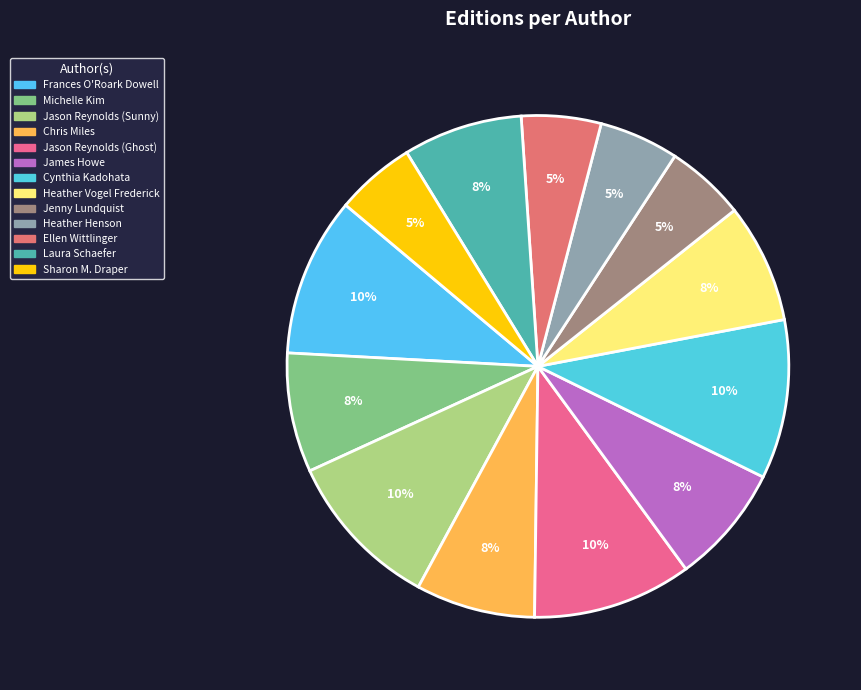

How many segments does this pie chart have?

13